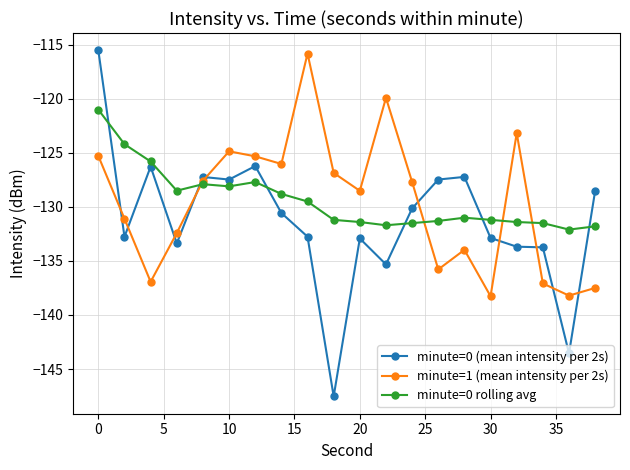

Which series has the widest spread of values?

minute=0 (mean intensity per 2s)